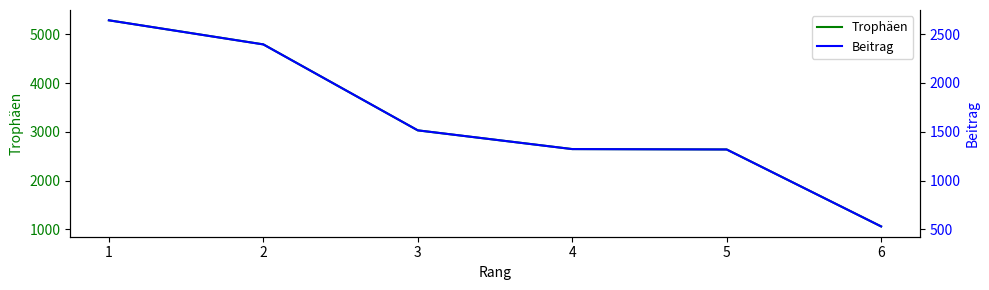

What are all the series names shown in the legend?

Trophäen, Beitrag